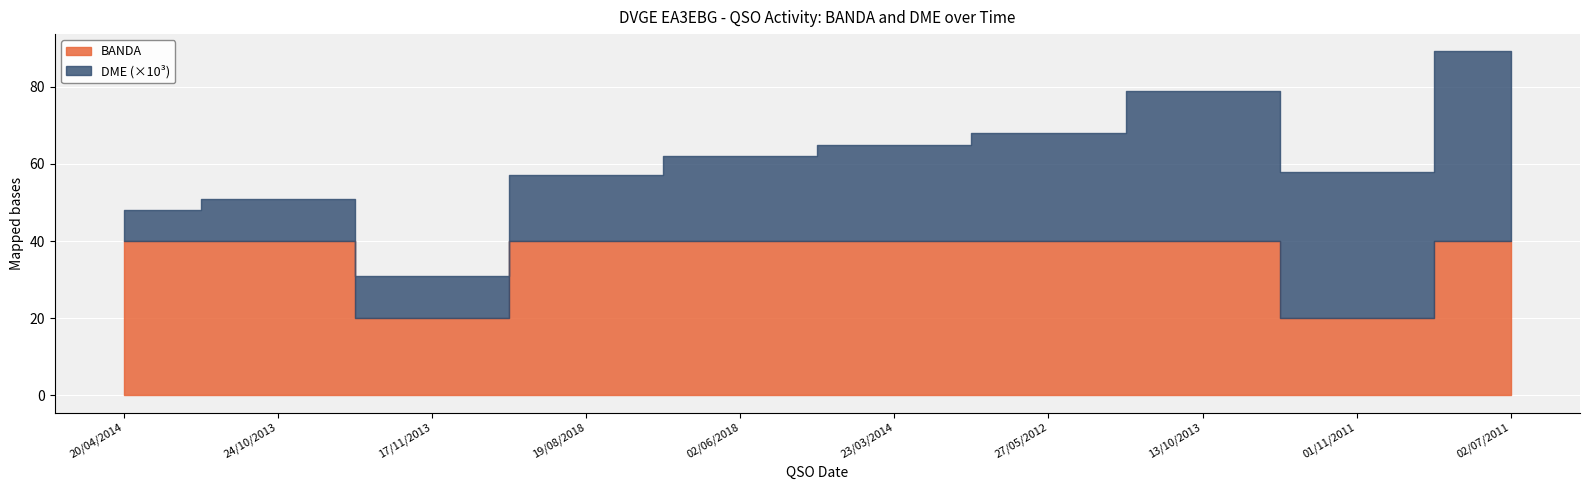

What is the difference between the DME values at 24/10/2013 and 13/10/2013?

27991